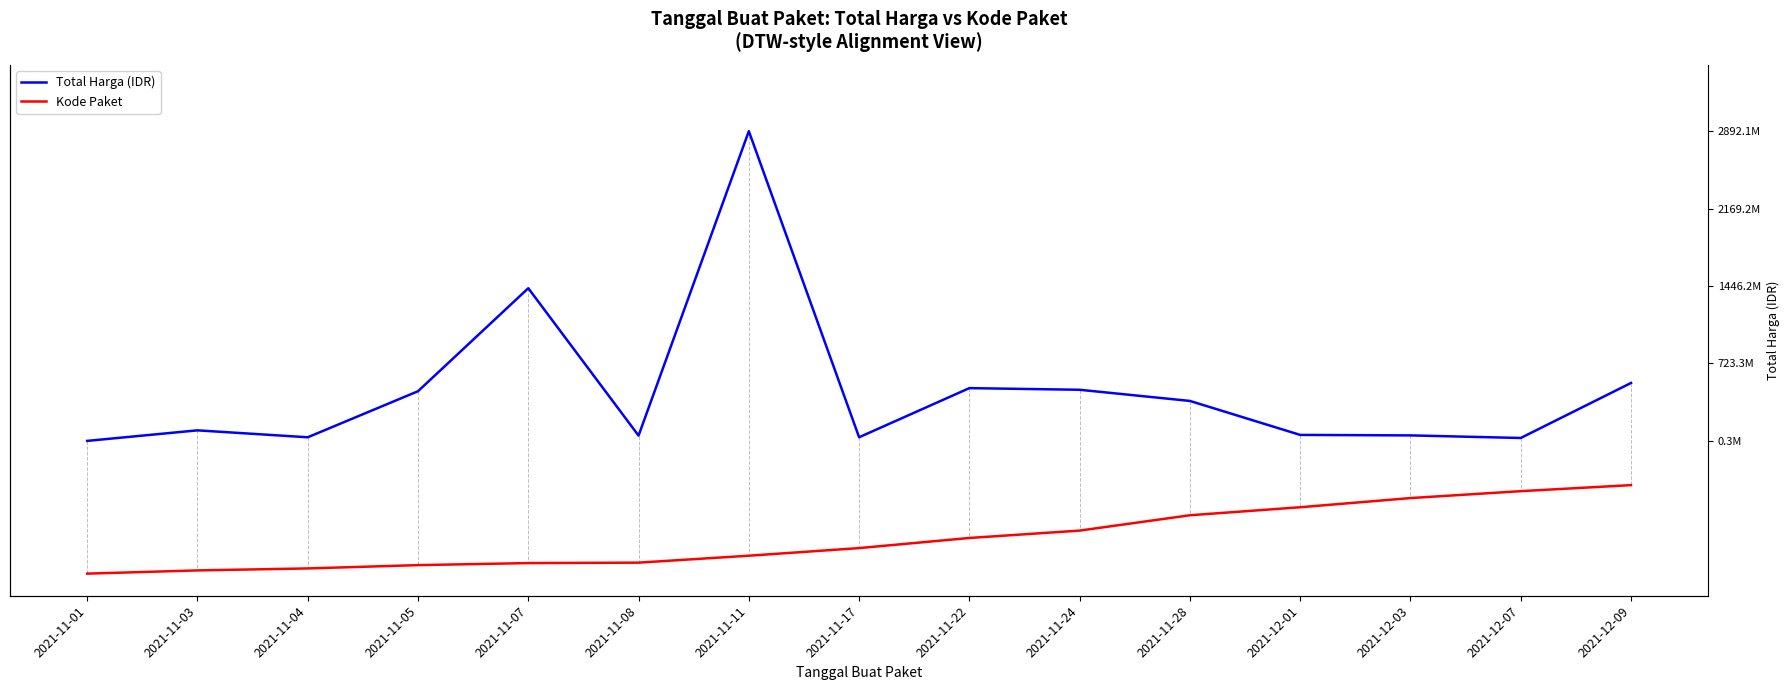

What is the sum of all Total Harga values?

6.2